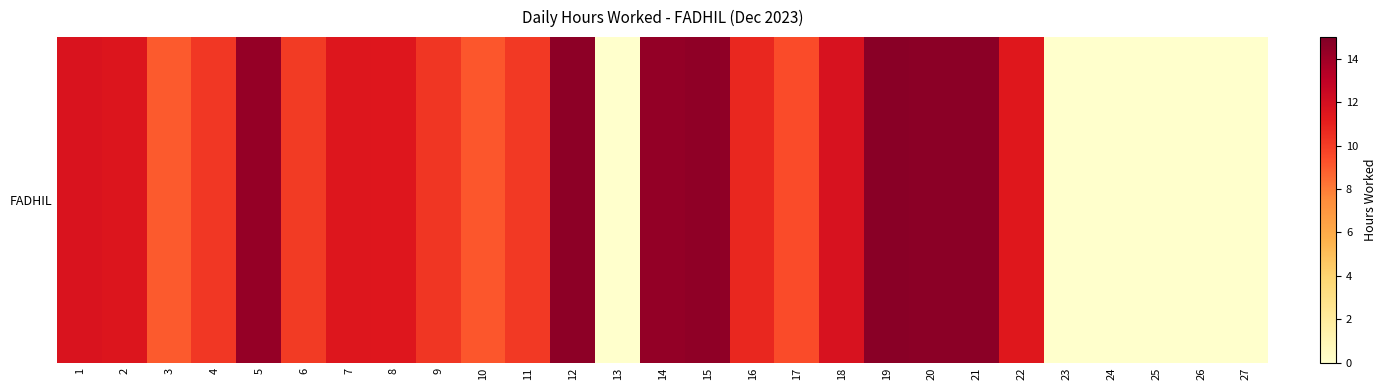

Is it true that the value at 24 is 0.0?

True